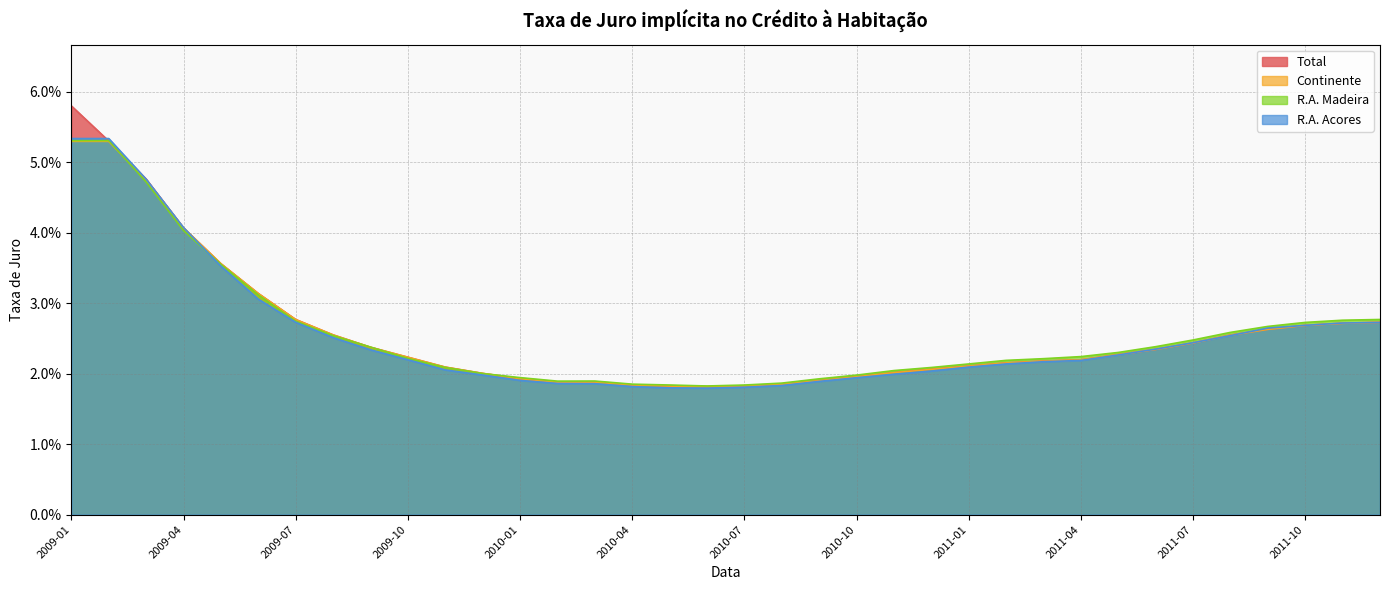

At how many categories does at least one series exceed 0?

36